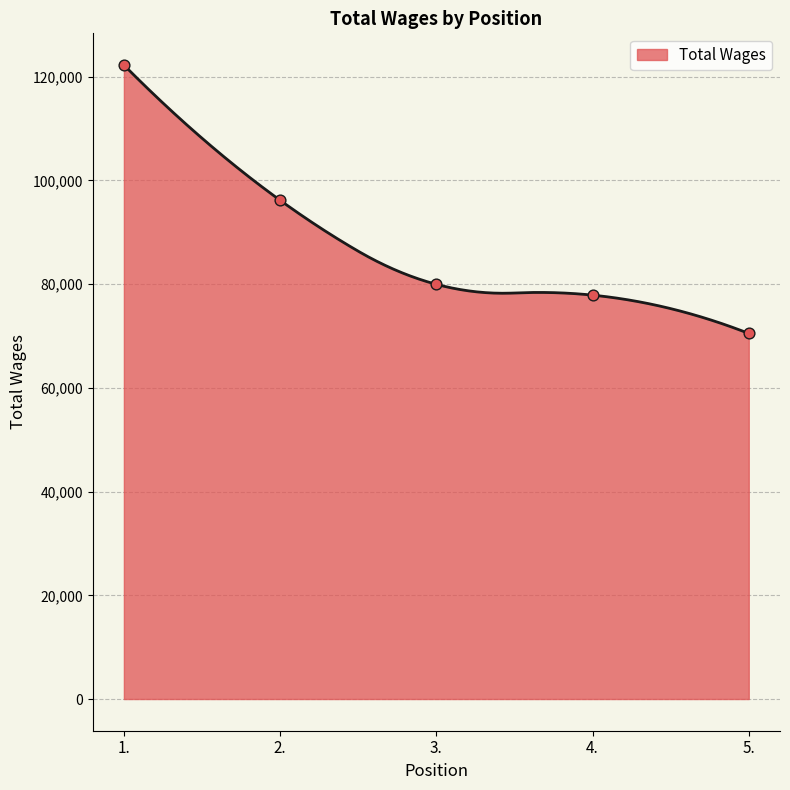

What is the change in value from 2. to 5.?

-25678